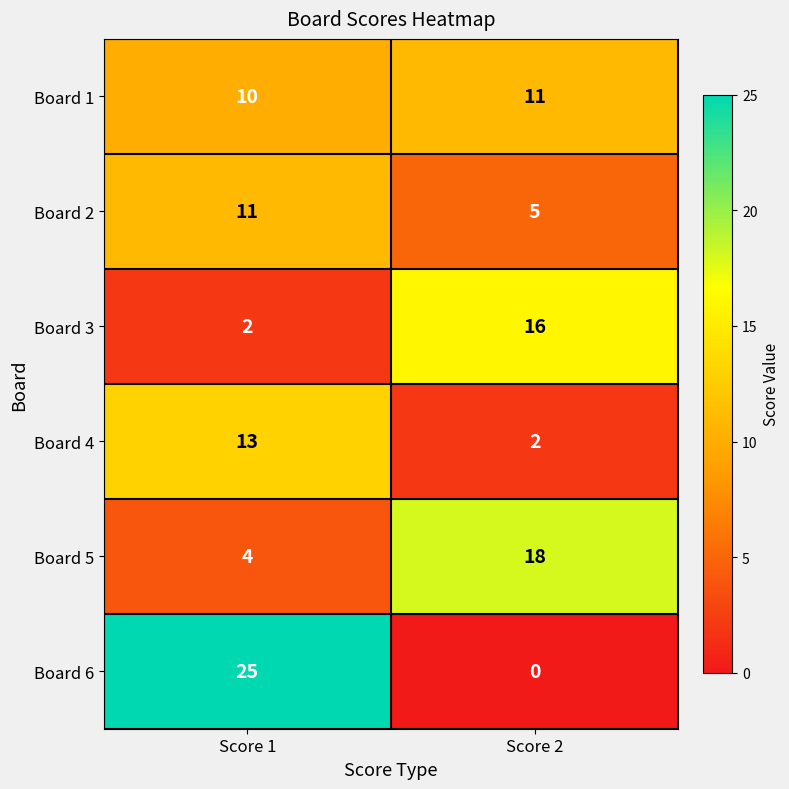

What is the total value across all series at Score 1?

65